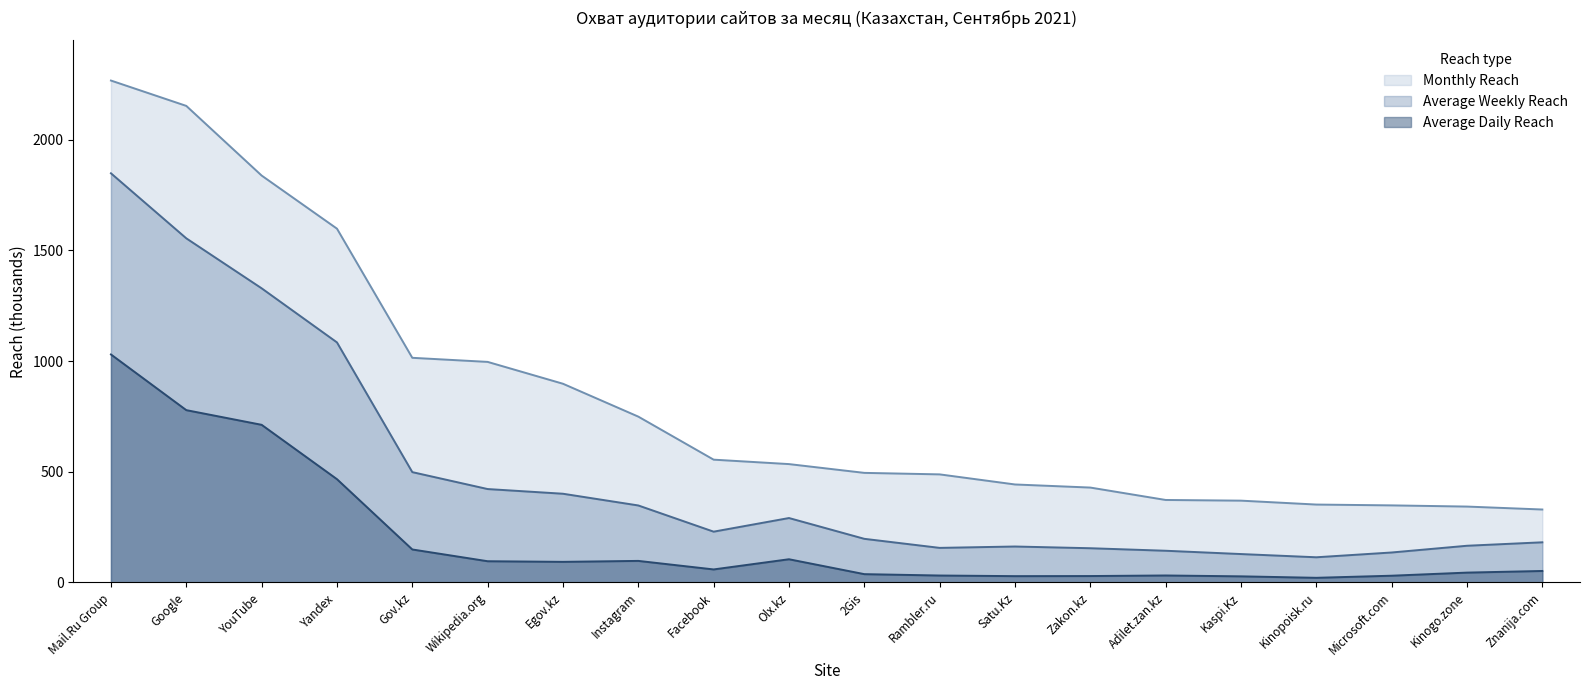

What is the sum of all Average Daily Reach values?

3909.3